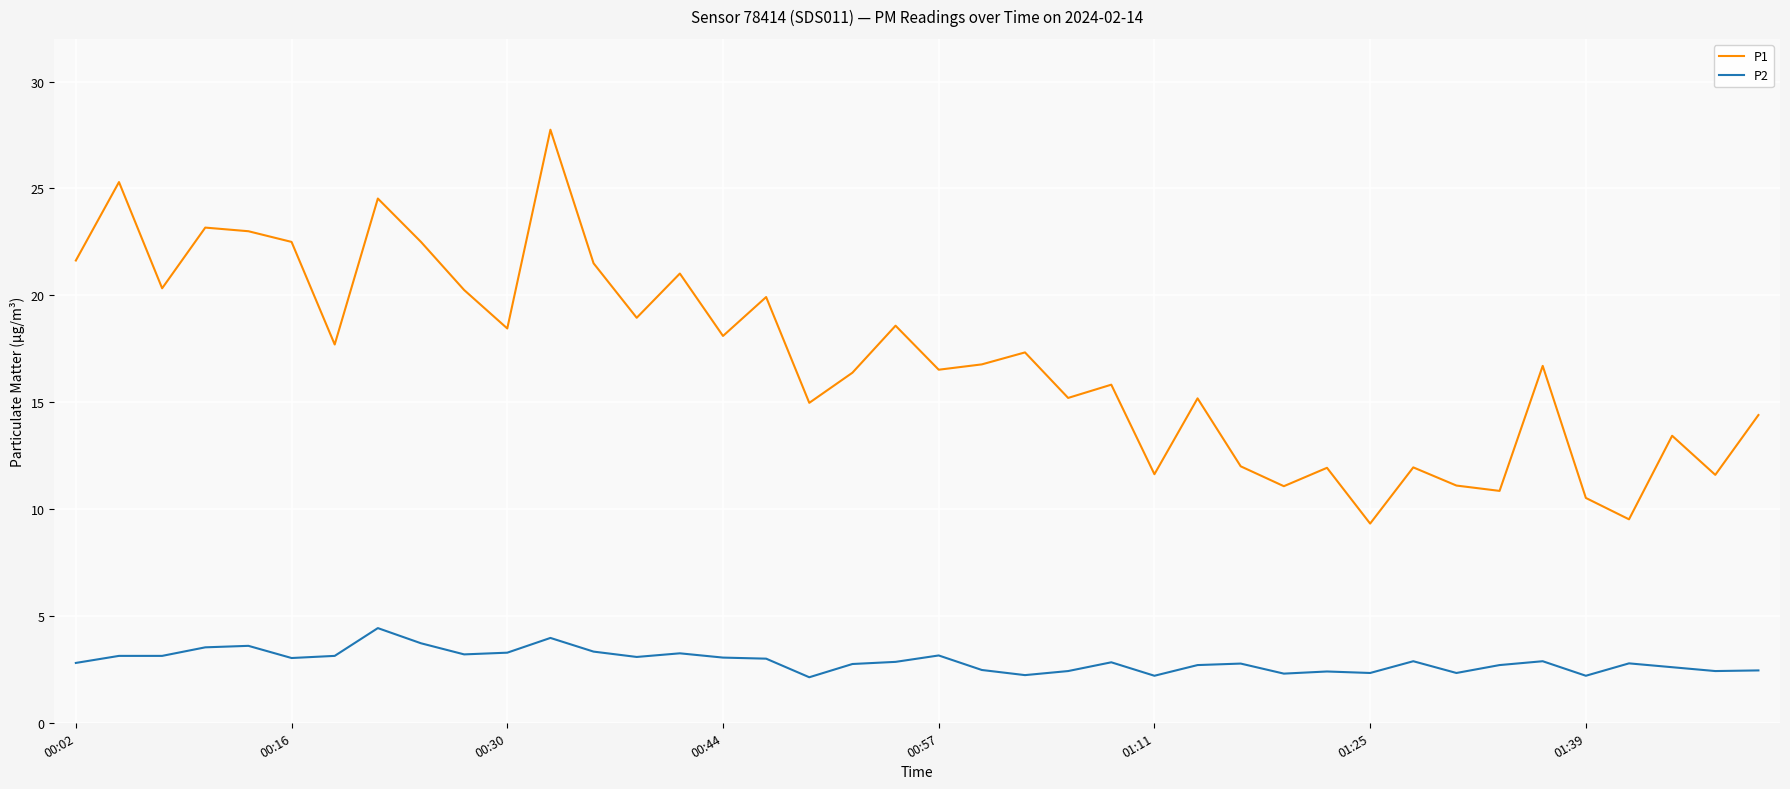

At how many categories does at least one series exceed 8?

40